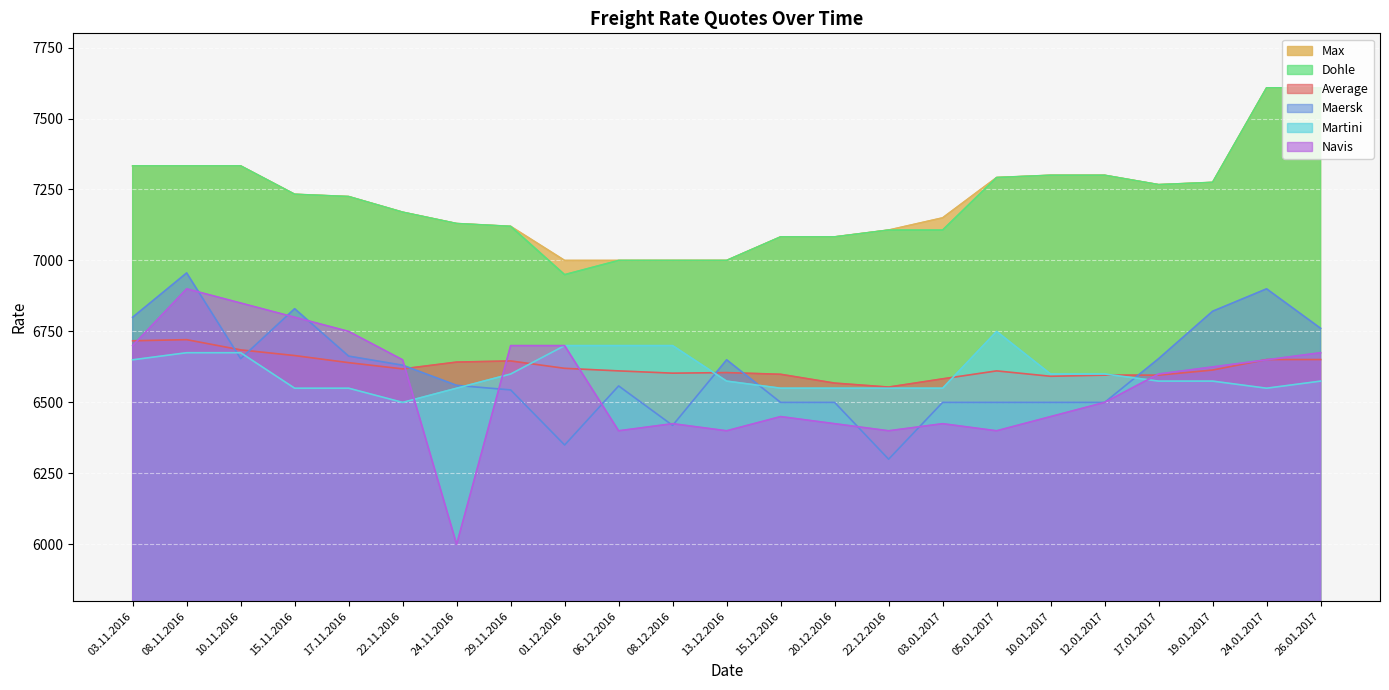

Is the value of Dohle at 20.12.2016 greater than the value of Navis at 19.01.2017?

Yes